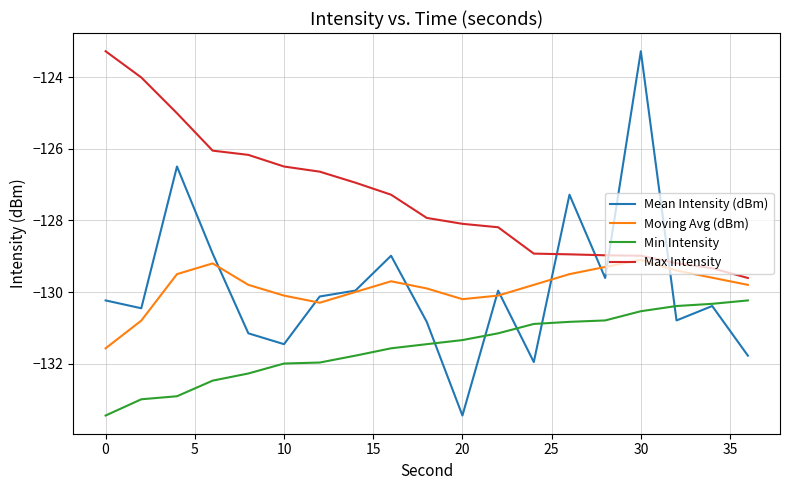

Which series has the largest range (max minus min)?

Mean Intensity (dBm)